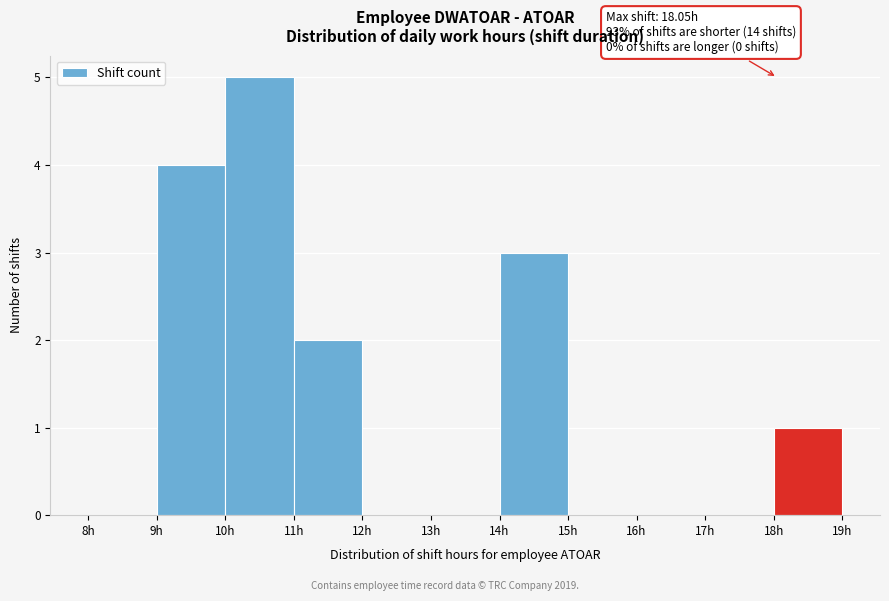

Over which range of the x-axis is the bar tallest?

10 to 11